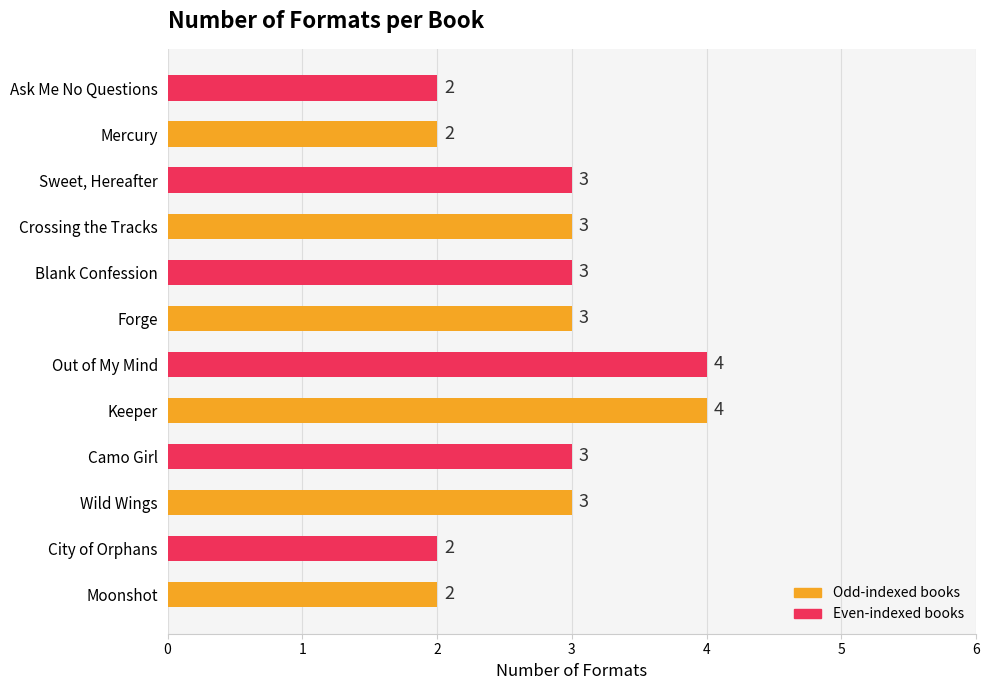

Is it true that the value at Camo Girl is 3?

True